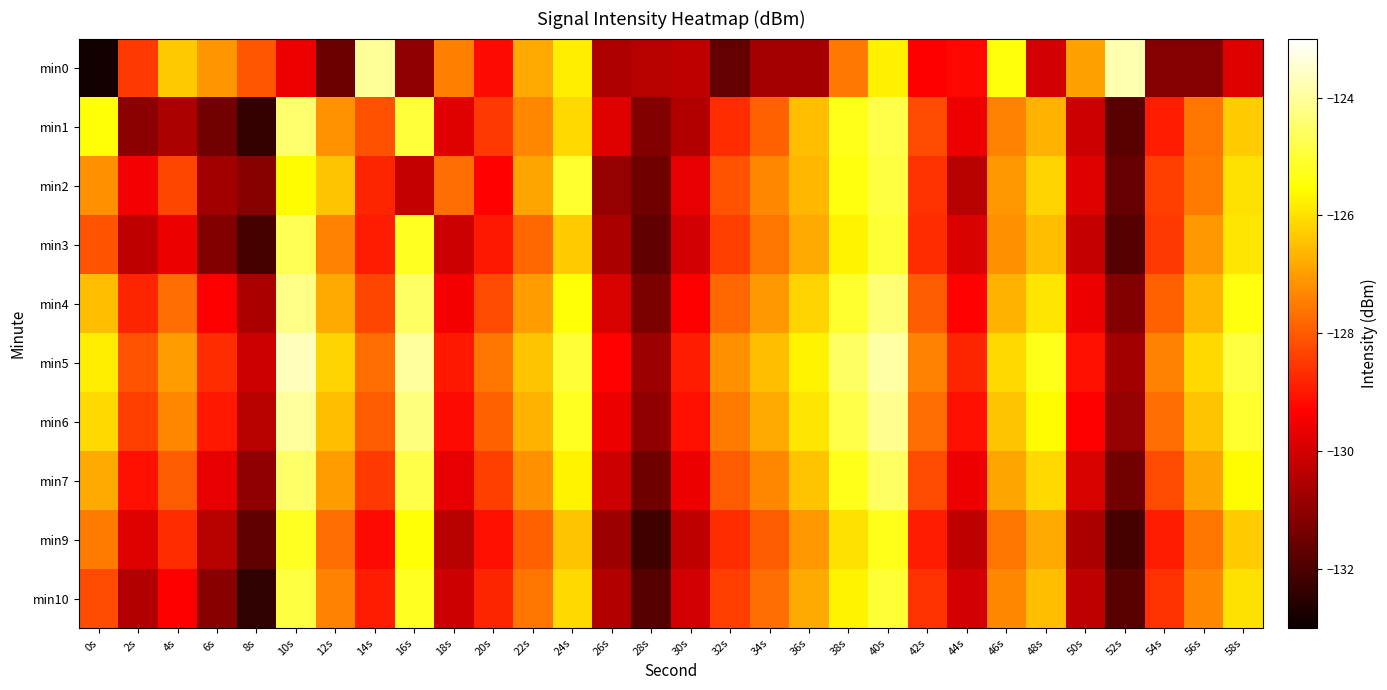

What is the difference between the highest and lowest values at 6s?

4.3